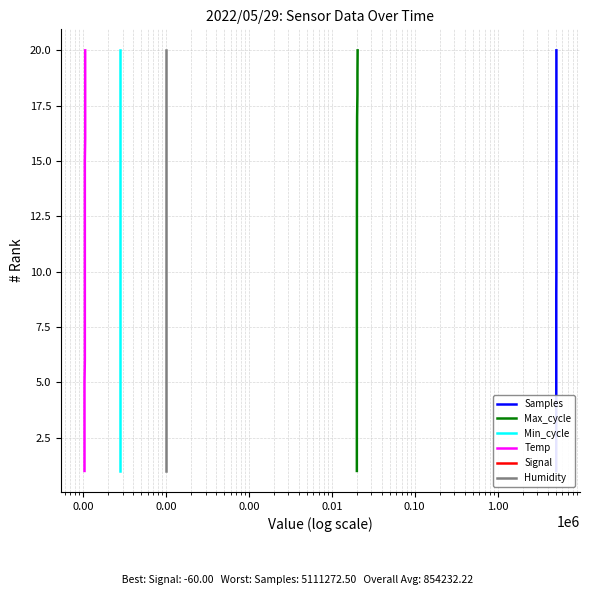

True or false: Temp and Samples intersect in this chart.

False